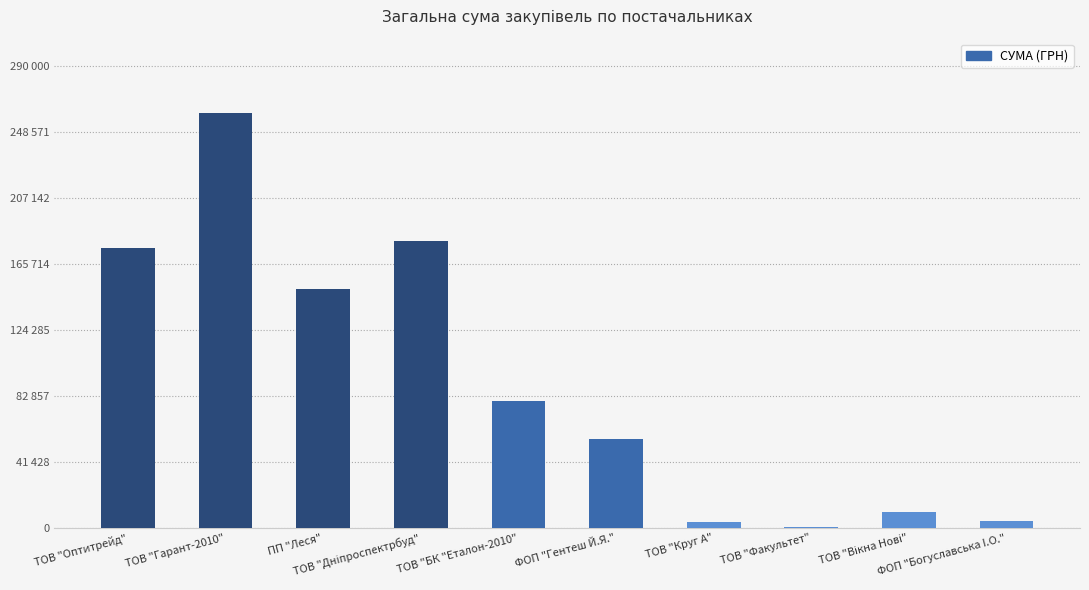

Which category has the lowest value across all series?

ТОВ "Факультет"